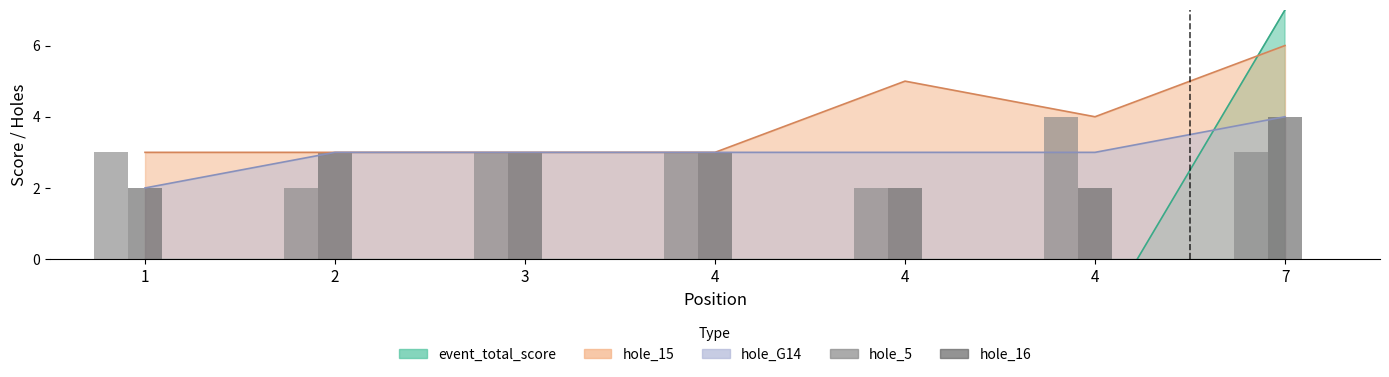

Is it true that hole_5 equals 3 at 1?

True